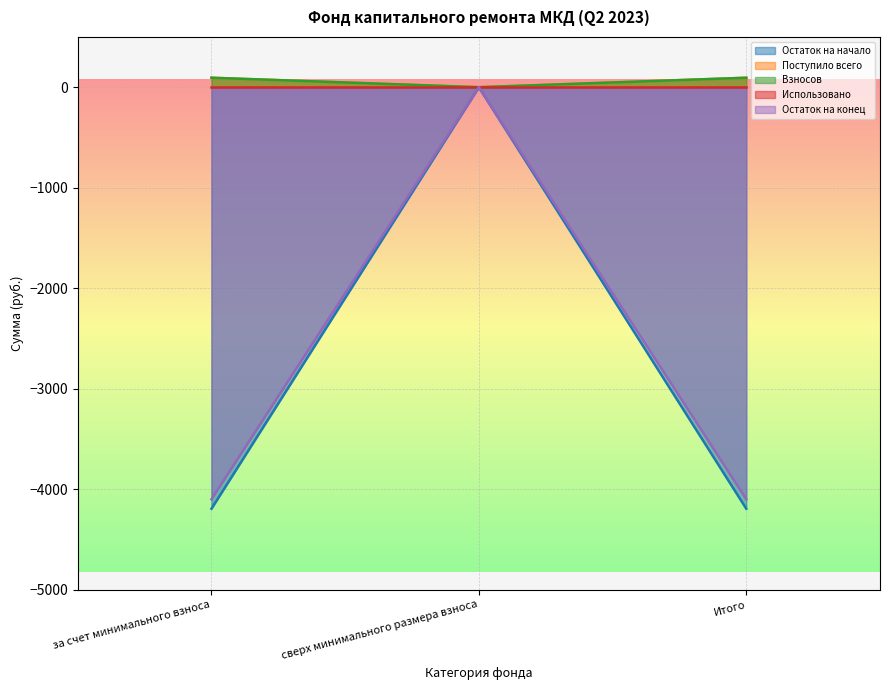

Does the chart display data point markers on the line(s)?

No